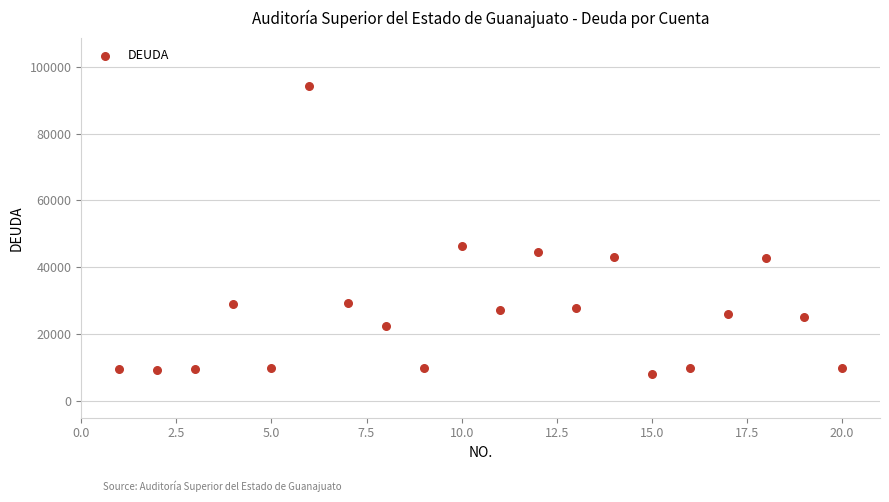

What is the range of X values (max minus min)?

19.0